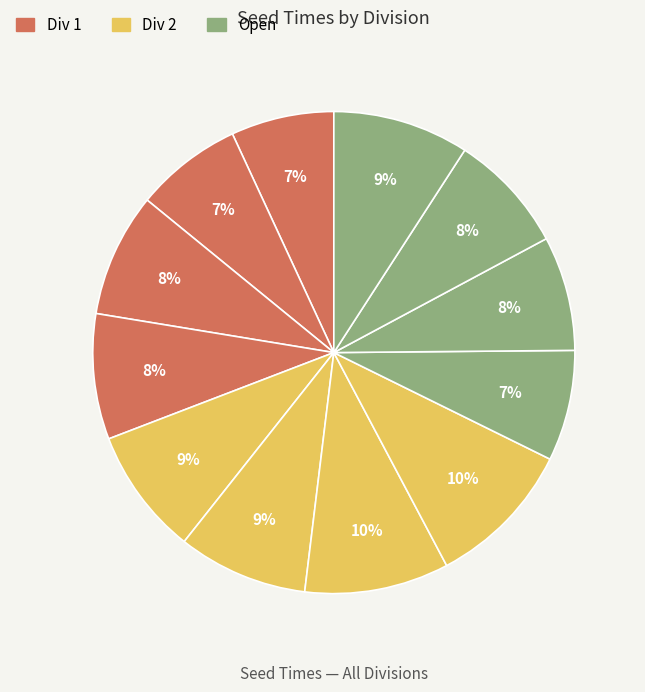

How many segments does this pie chart have?

12